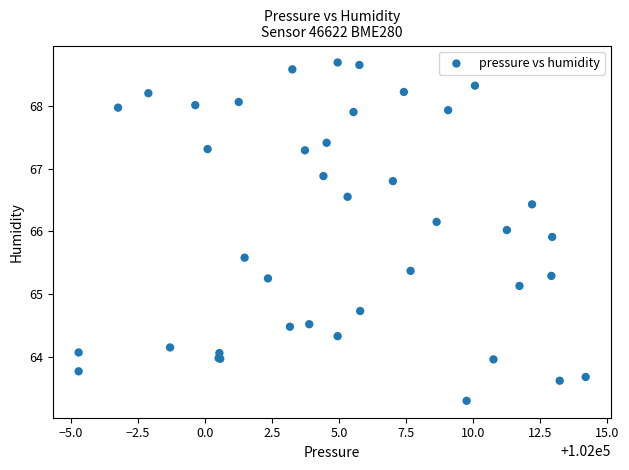

What Y value in the scatter plot is closest to 65?

65.1